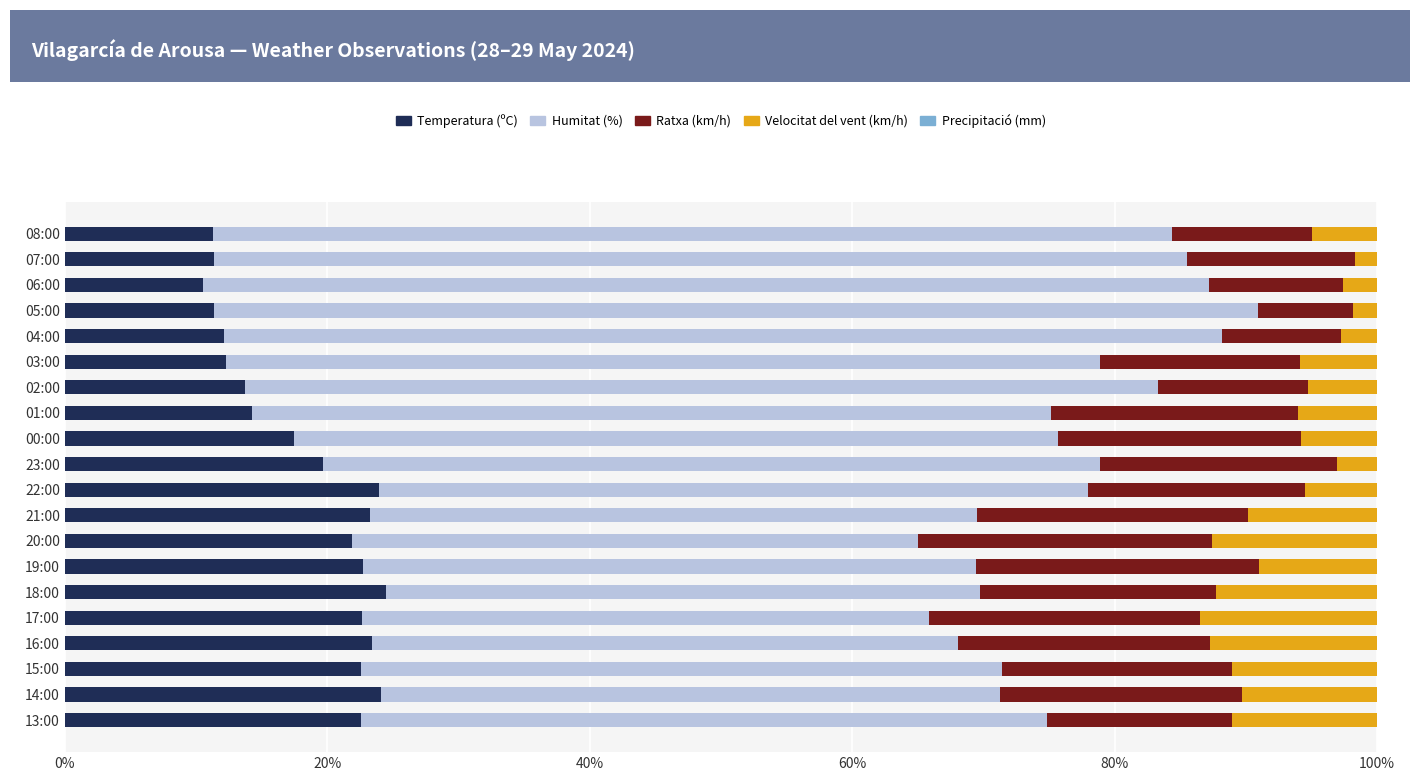

What is the difference between the maximum and minimum values in the Temperatura (ºC) series?

13.9